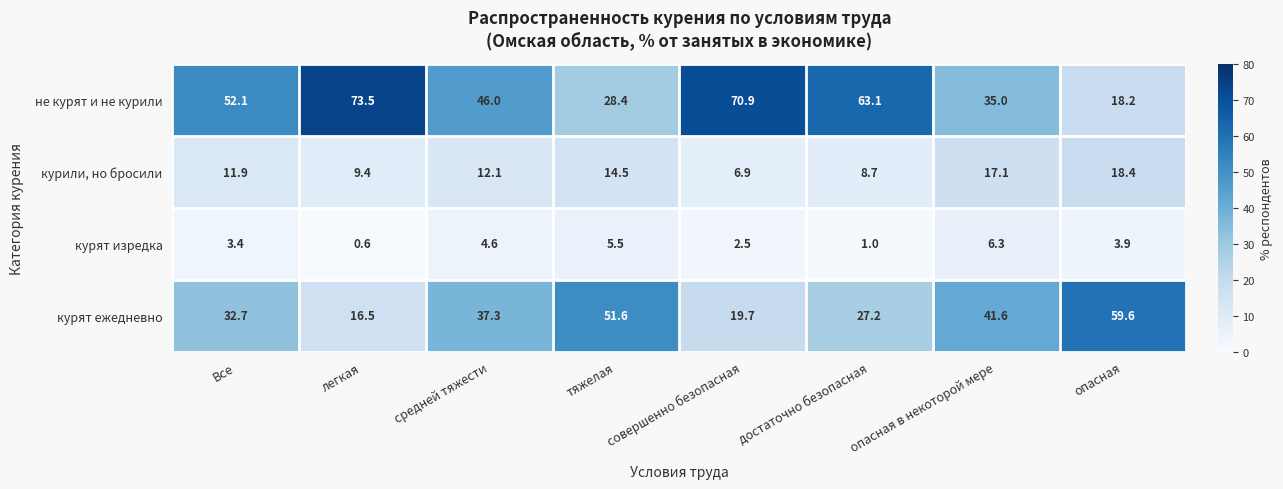

What is the minimum value shown in the chart?

0.6